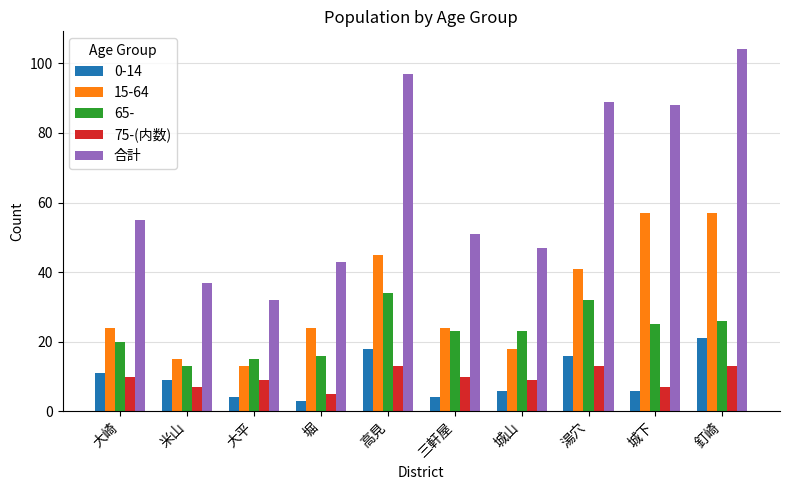

The value of 合計 at 高見 is 97. True or false?

True